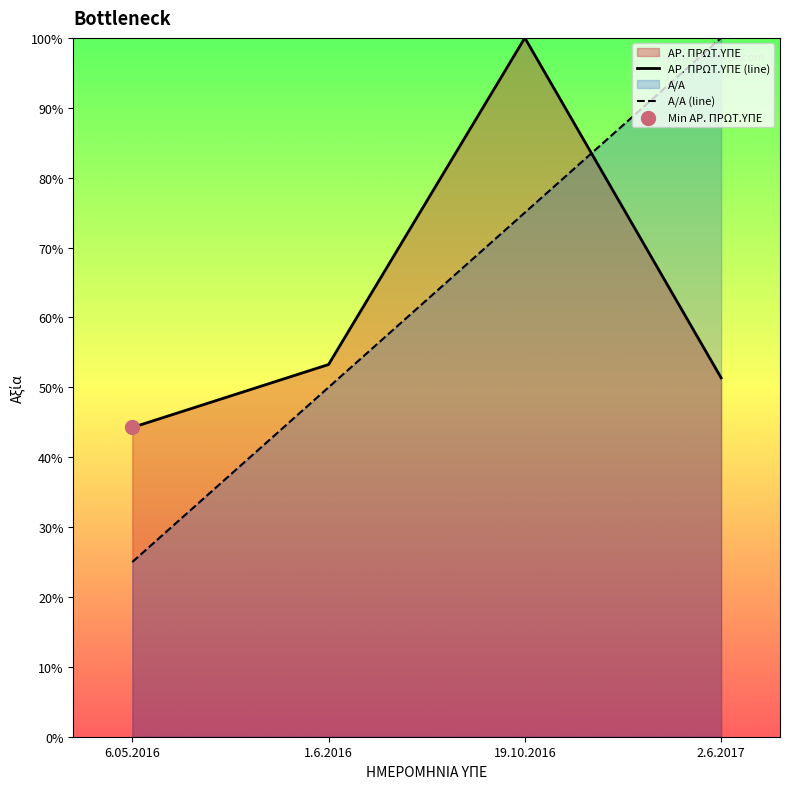

Is the value of ΑΡ. ΠΡΩΤ.ΥΠΕ (line) at 6.05.2016 greater than the value of Α/Α (line) at 19.10.2016?

No